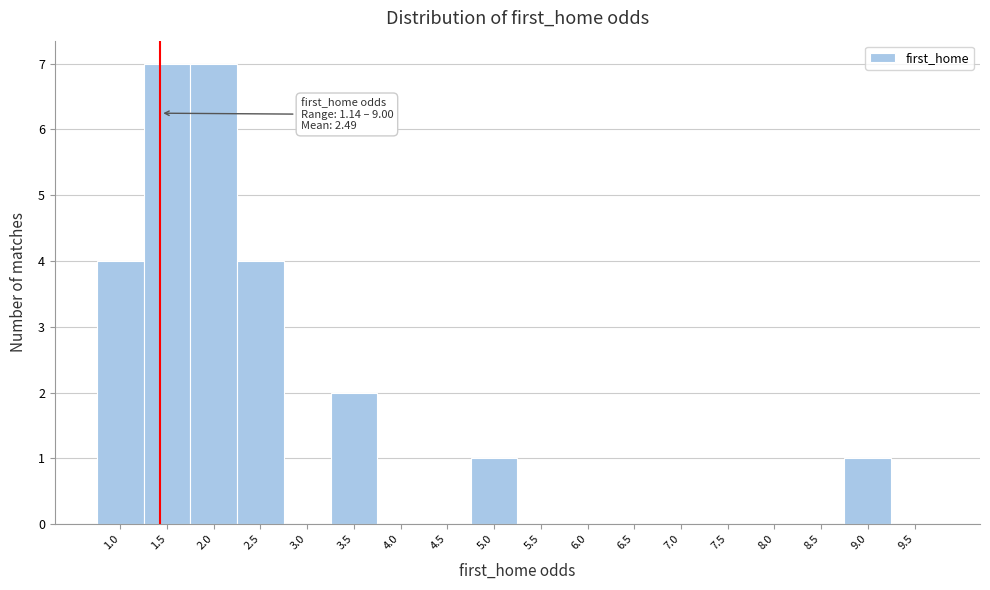

Reading right to left, transcribe all the data shown in this chart.

9.5=0	9.0=1	8.5=0	8.0=0	7.5=0	7.0=0	6.5=0	6.0=0	5.5=0	5.0=1	4.5=0	4.0=0	3.5=2	3.0=0	2.5=4	2.0=7	1.5=7	1.0=4